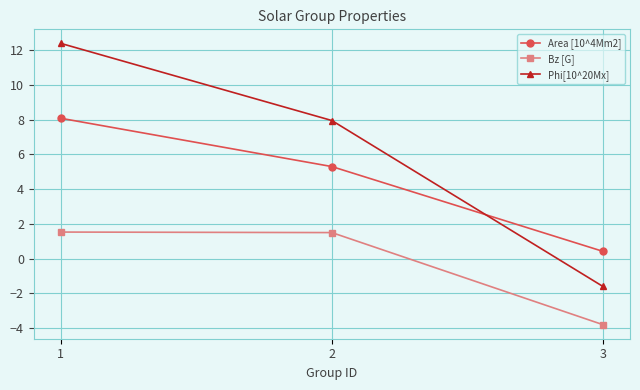

Rank the series by their average value, from highest to lowest.

Phi[10^20Mx], Area [10^4Mm2], Bz [G]